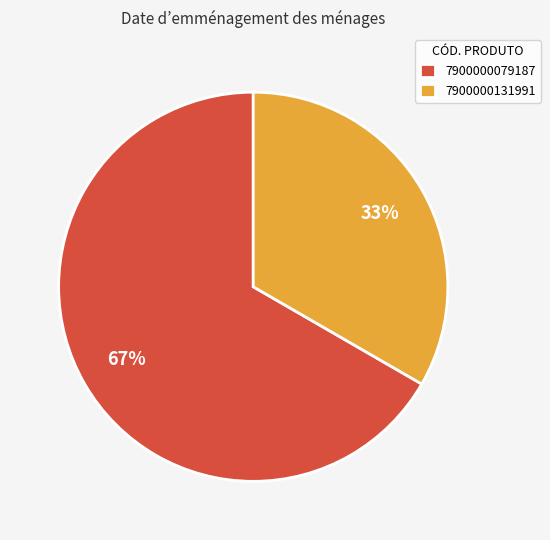

What percentage is the 7900000079187 slice, to the nearest percent?

67%